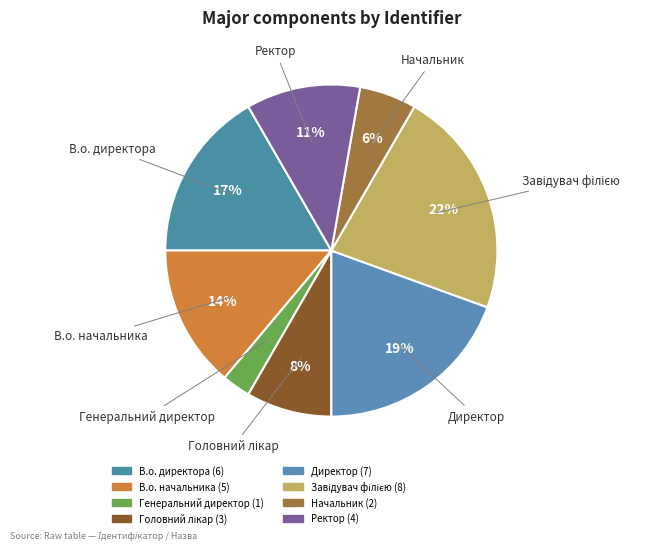

Count the number of slices in the pie.

8